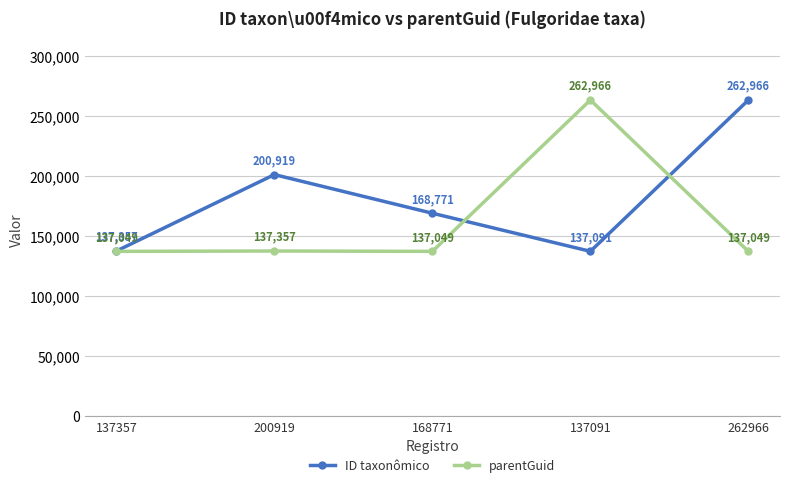

True or false: parentGuid has more than 0 interior local peaks.

True